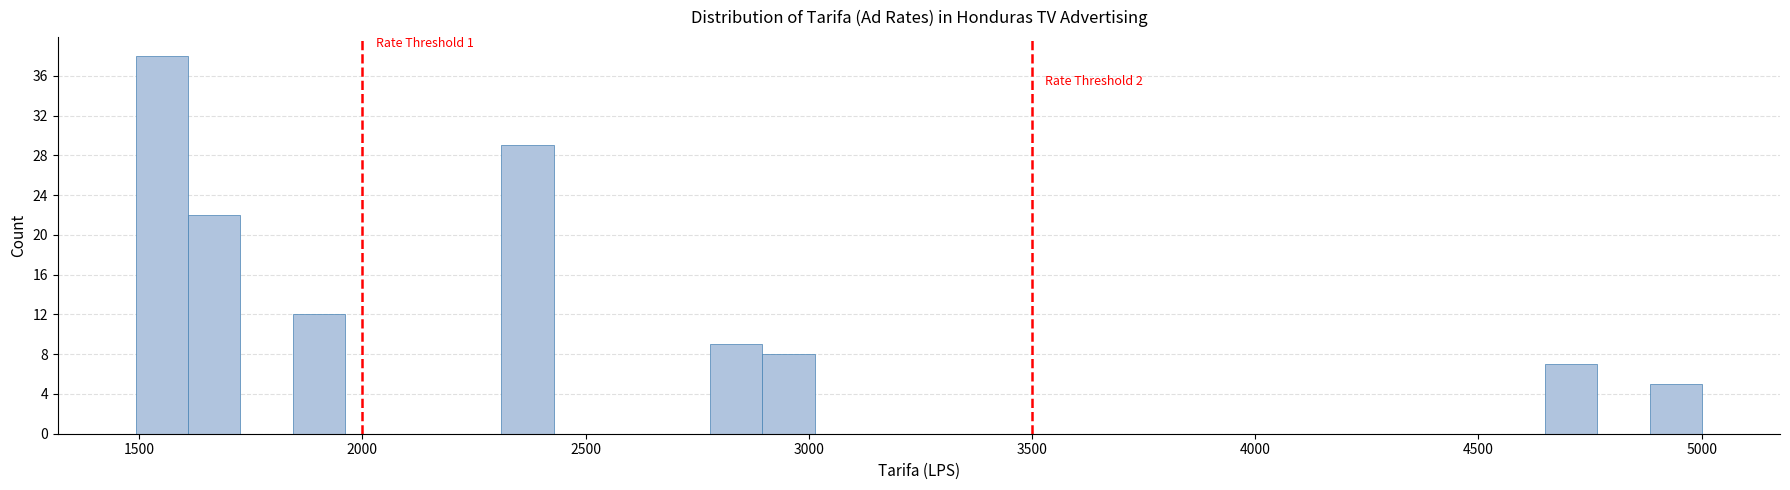

Around what value on the x-axis is the tallest bar? Give the approximate position of its centre, as read against the axis.

1550